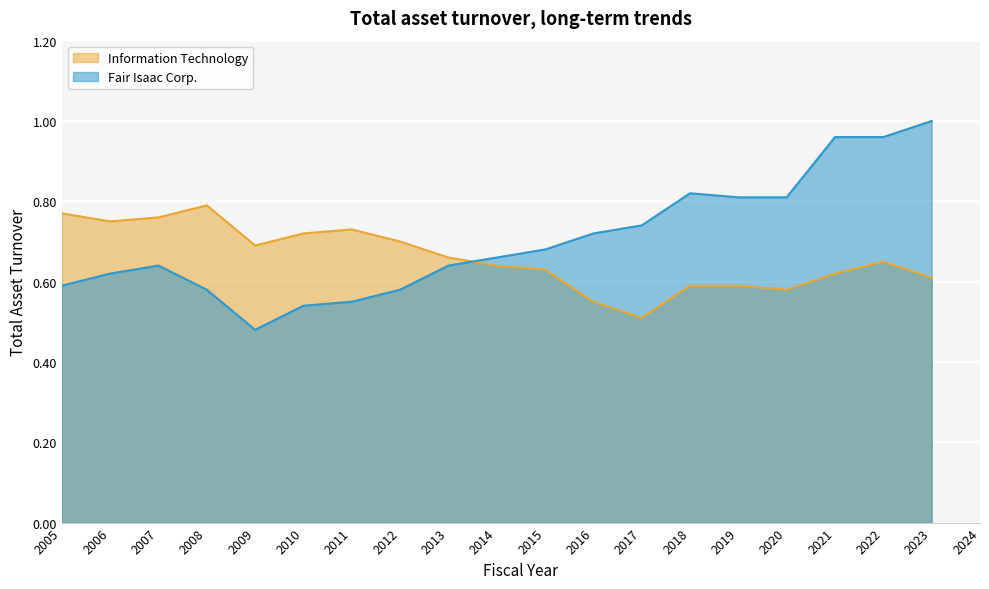

Is it true that the value at 2011 is 0.6?

True